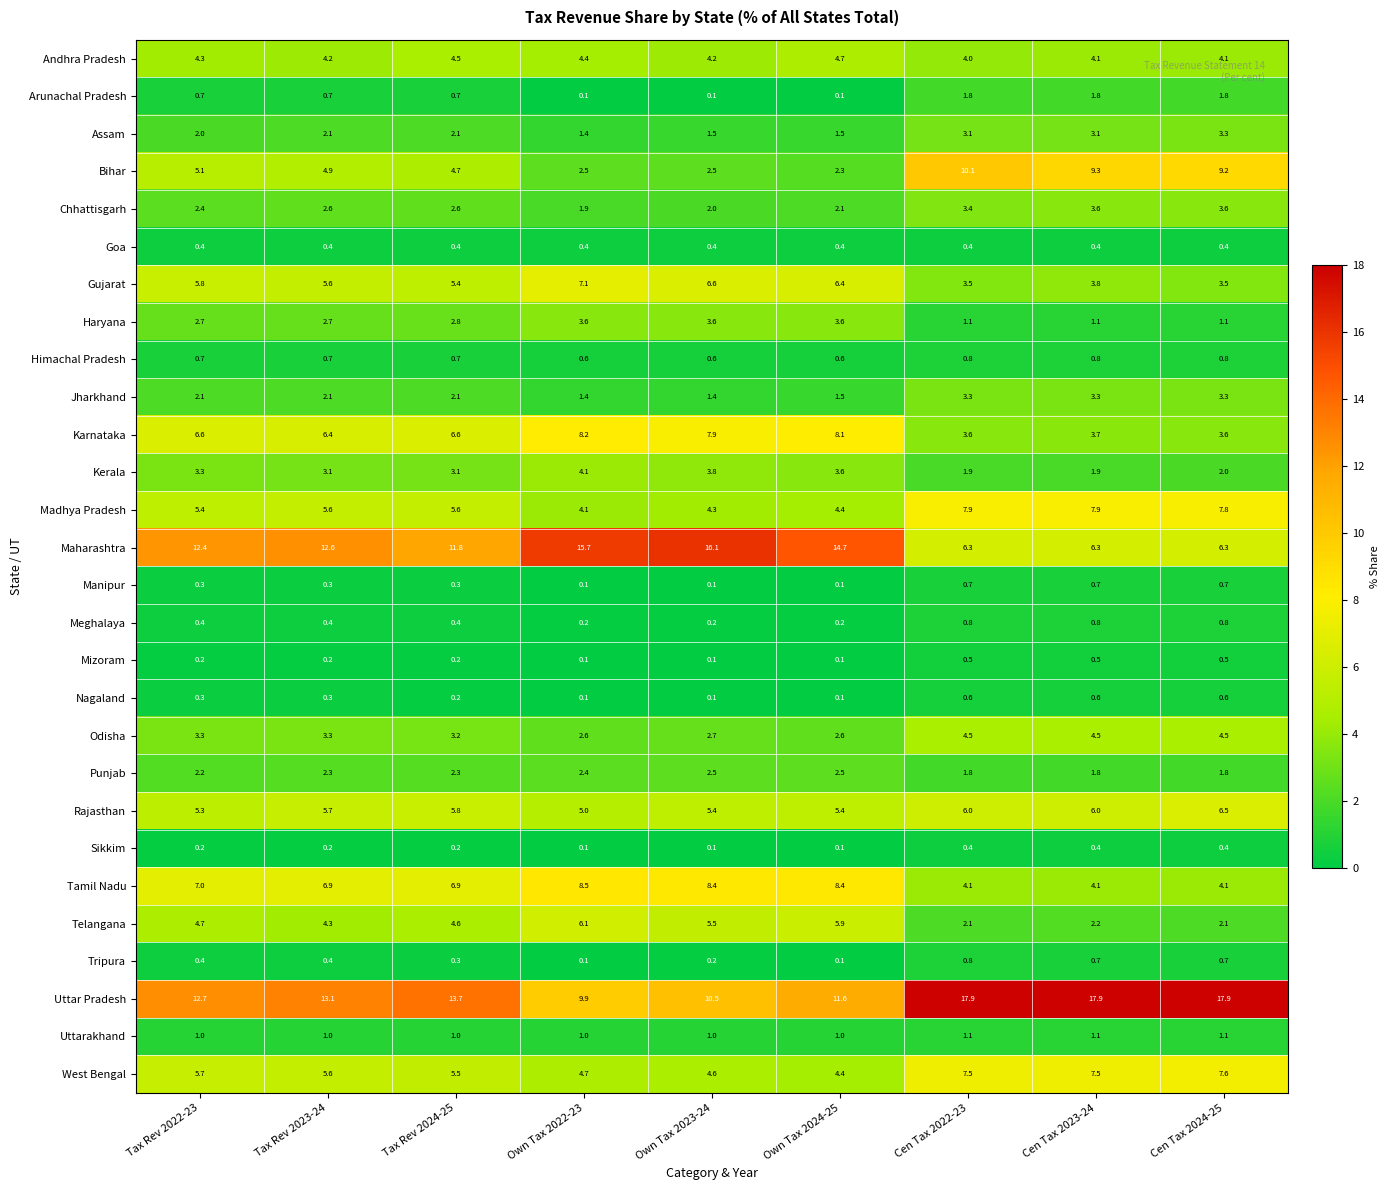

At how many categories does at least one series exceed 4?

9